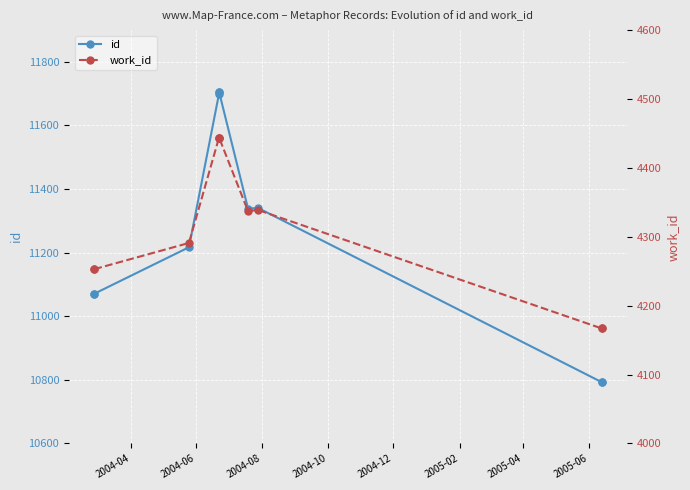

What position from the left is 2005-02?

6